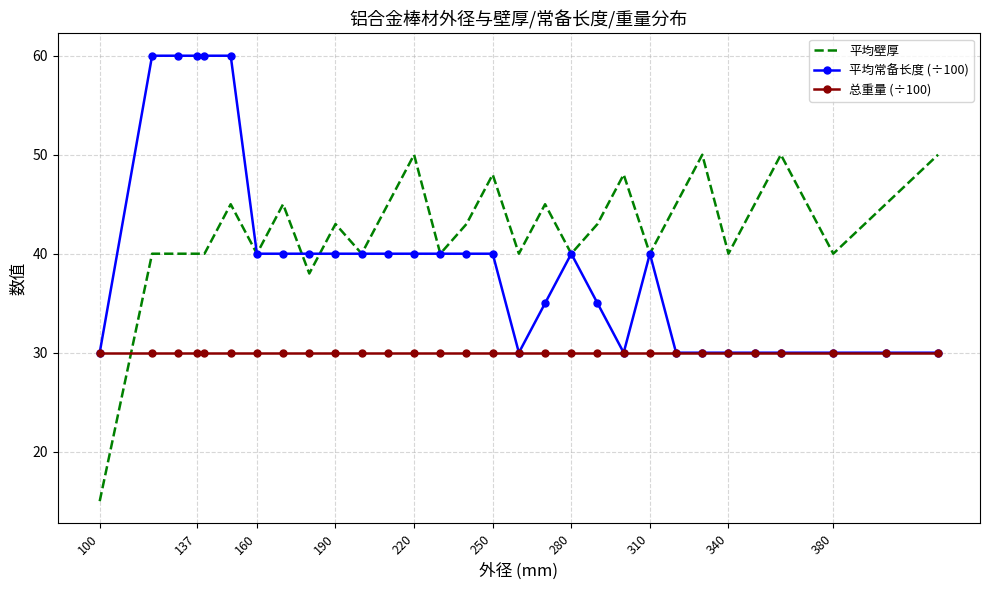

True or false: 总重量 (÷100) and 平均壁厚 intersect in this chart.

True